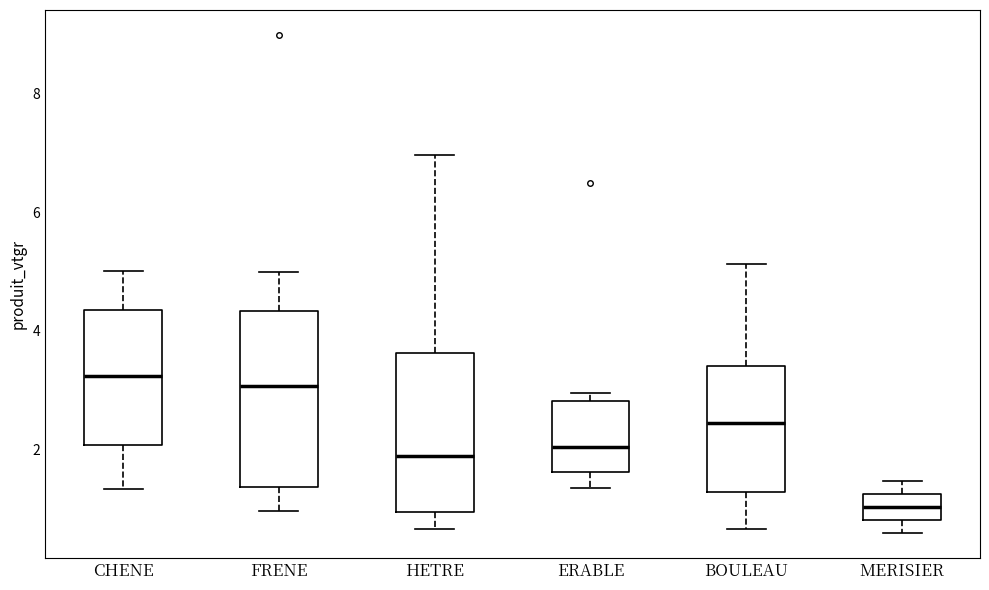

Comparing the boxes themselves (not the whiskers), which one is the tallest?

FRENE